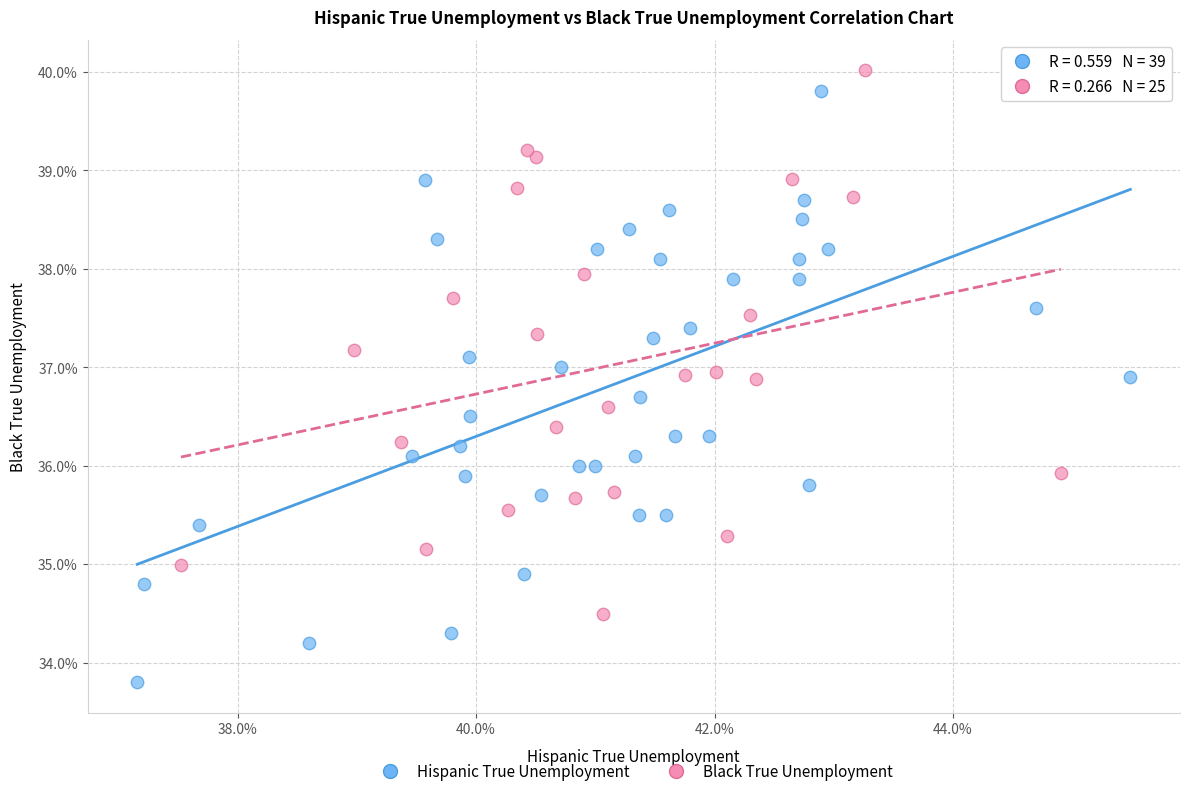

What are all the series names shown in the legend?

Hispanic True Unemployment, Black True Unemployment